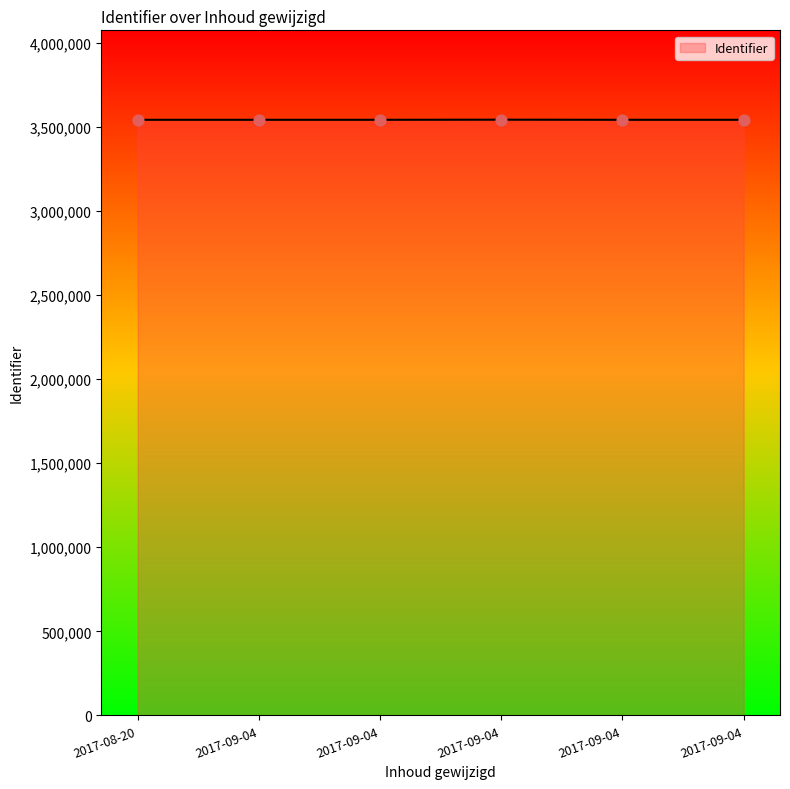

How many lines are shown in the chart?

1